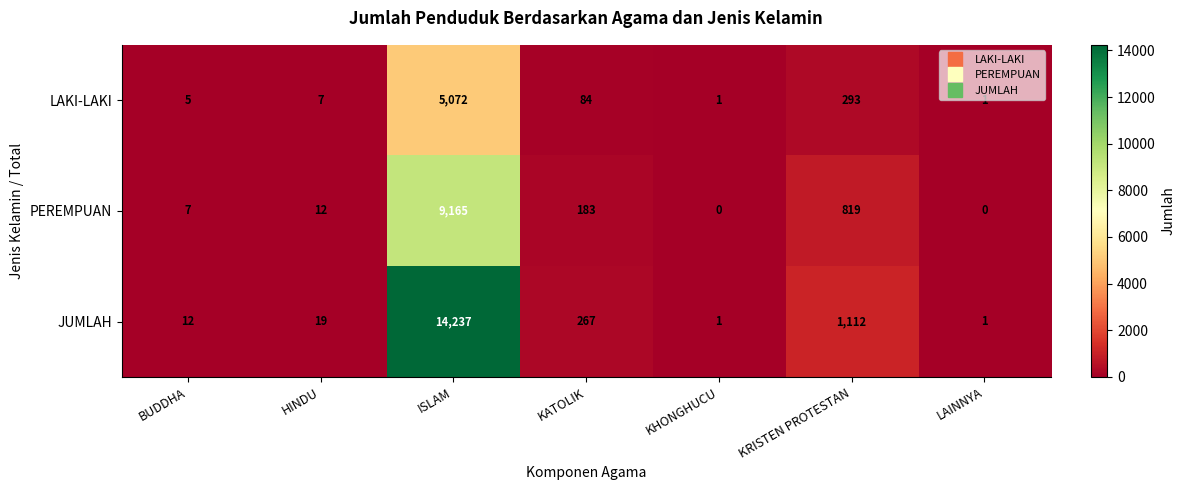

Read the JUMLAH value at ISLAM.

14237